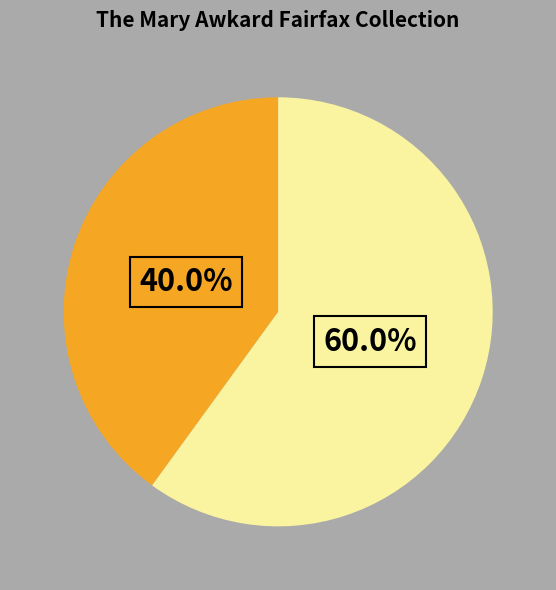

Count the number of slices in the pie.

2